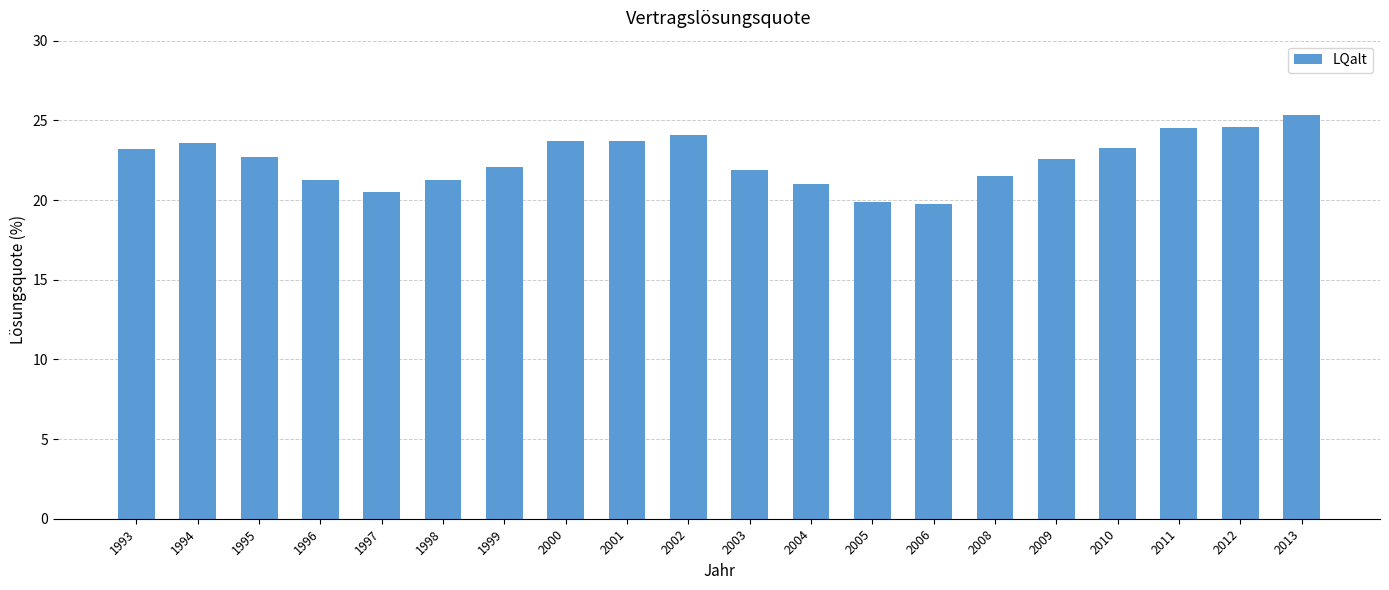

What value does the data have at 2010?

23.3